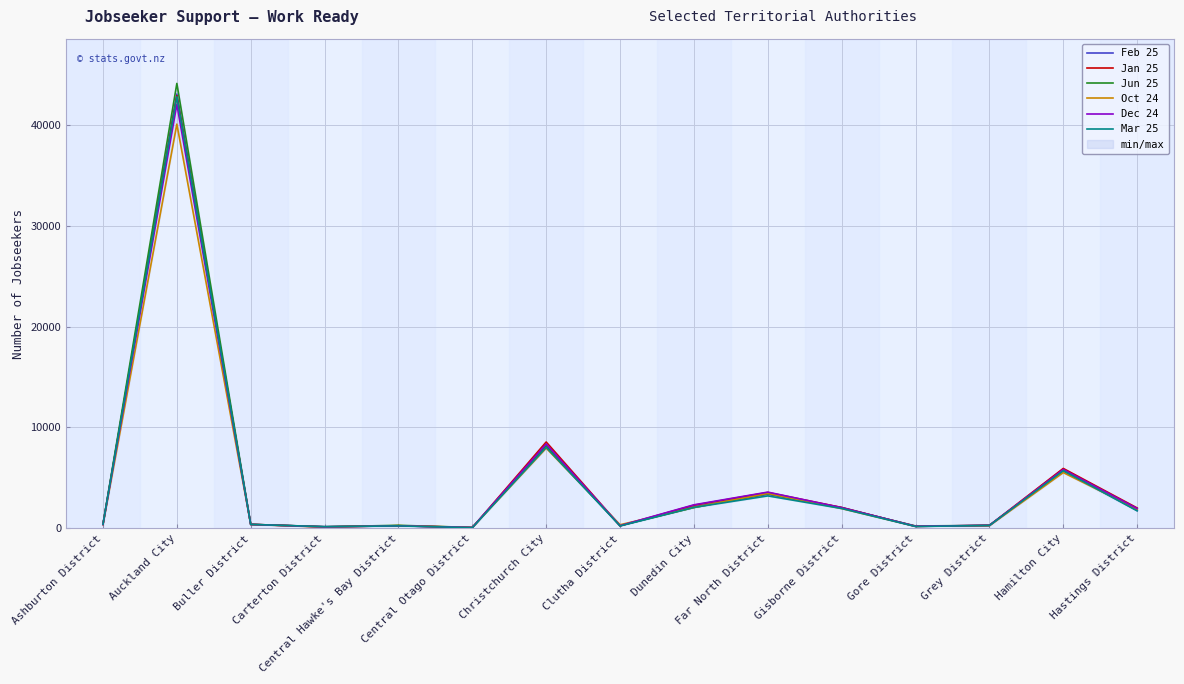

What are all the series names shown in the legend?

Feb 25, Jan 25, Jun 25, Oct 24, Dec 24, Mar 25